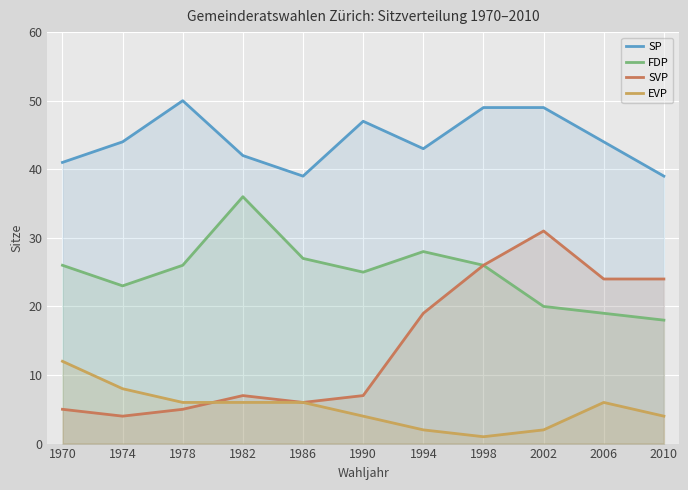

How many interior local valleys does the SP series have?

2